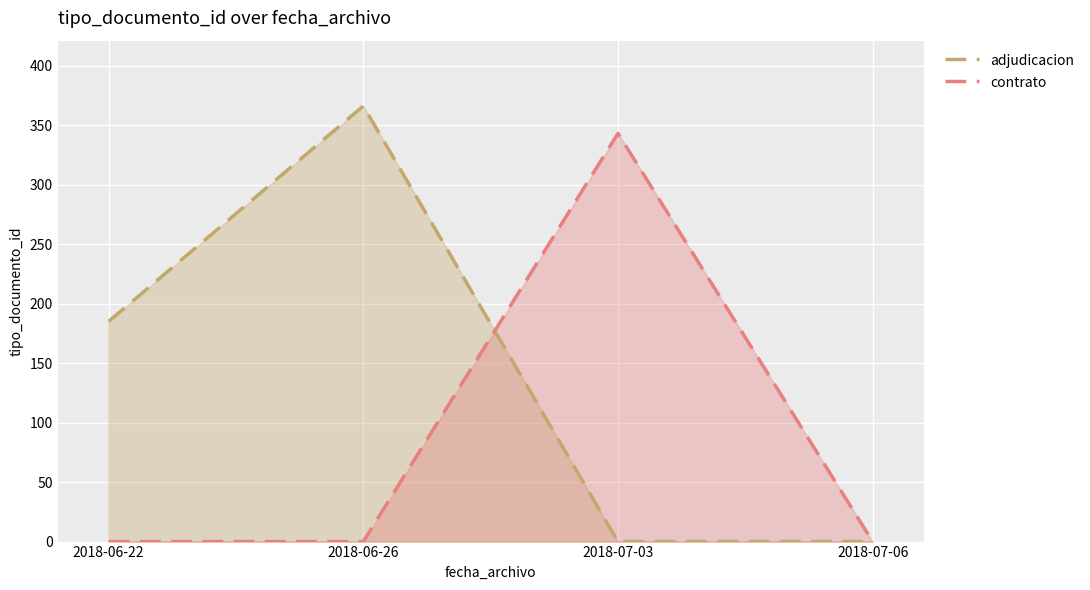

True or false: adjudicacion has a value of 185 at 2018-06-22.

True